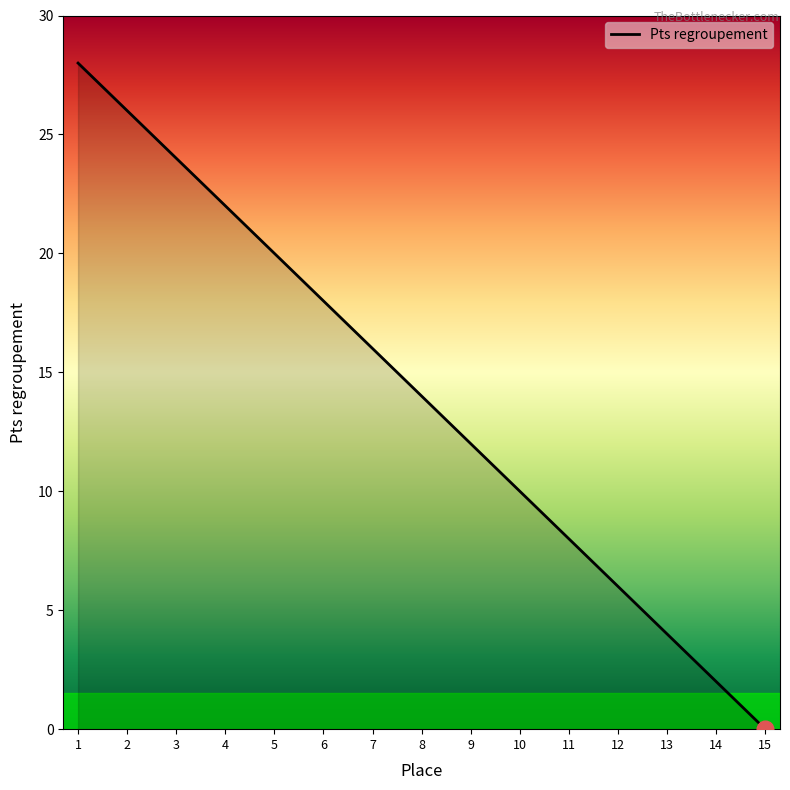

The chart shows a value of 2 at 14. True or false?

True